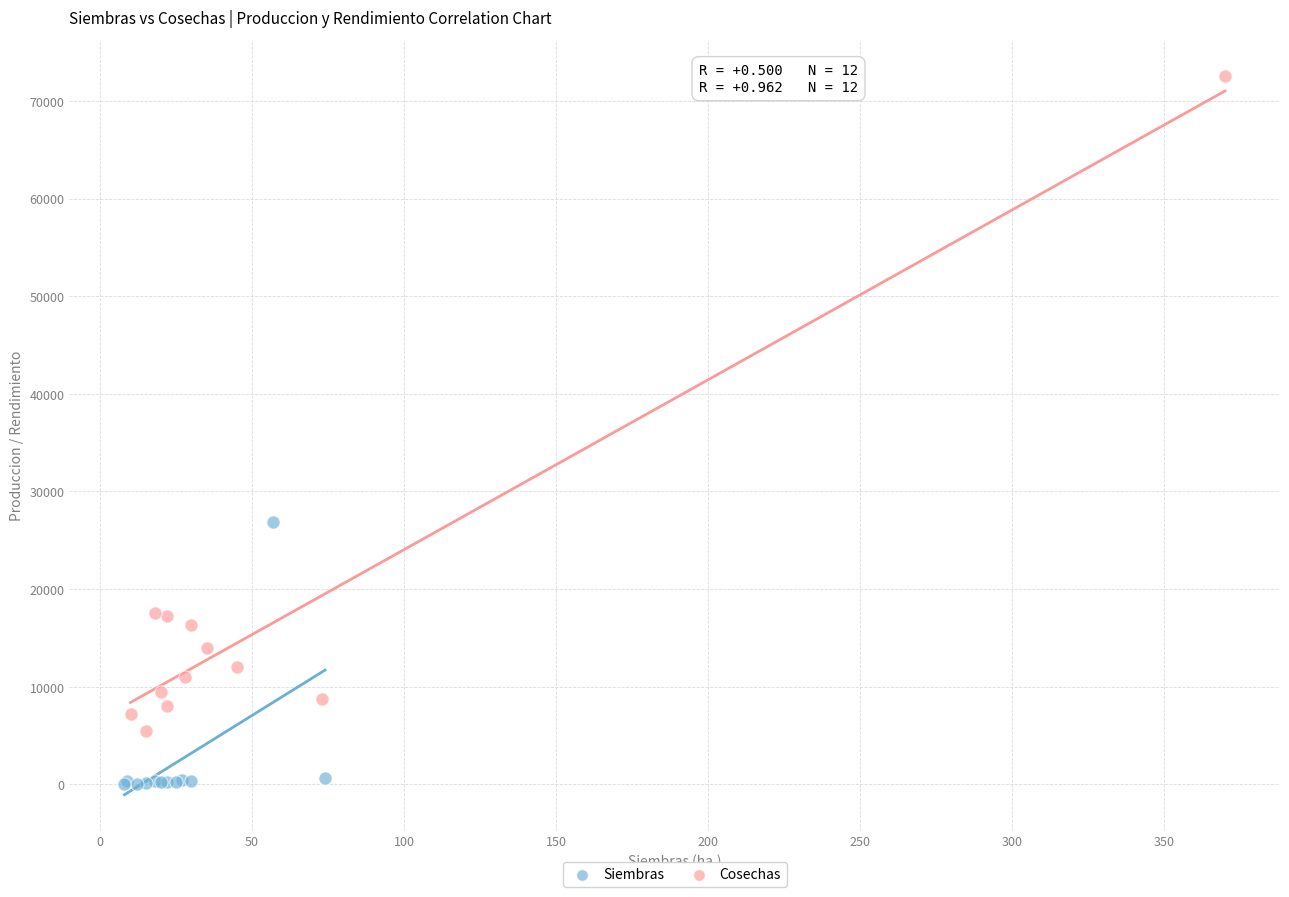

Which series reaches the maximum Y coordinate?

Cosechas